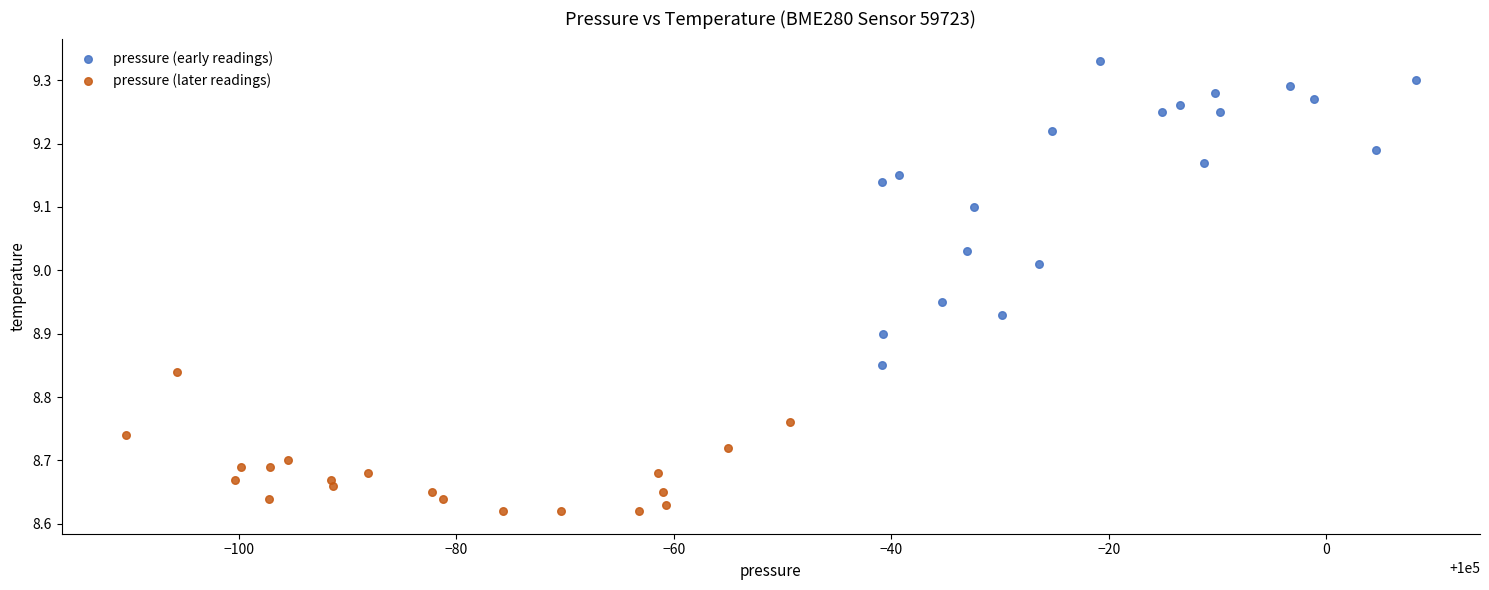

Which series has the largest Y range (max minus min)?

pressure (early readings)